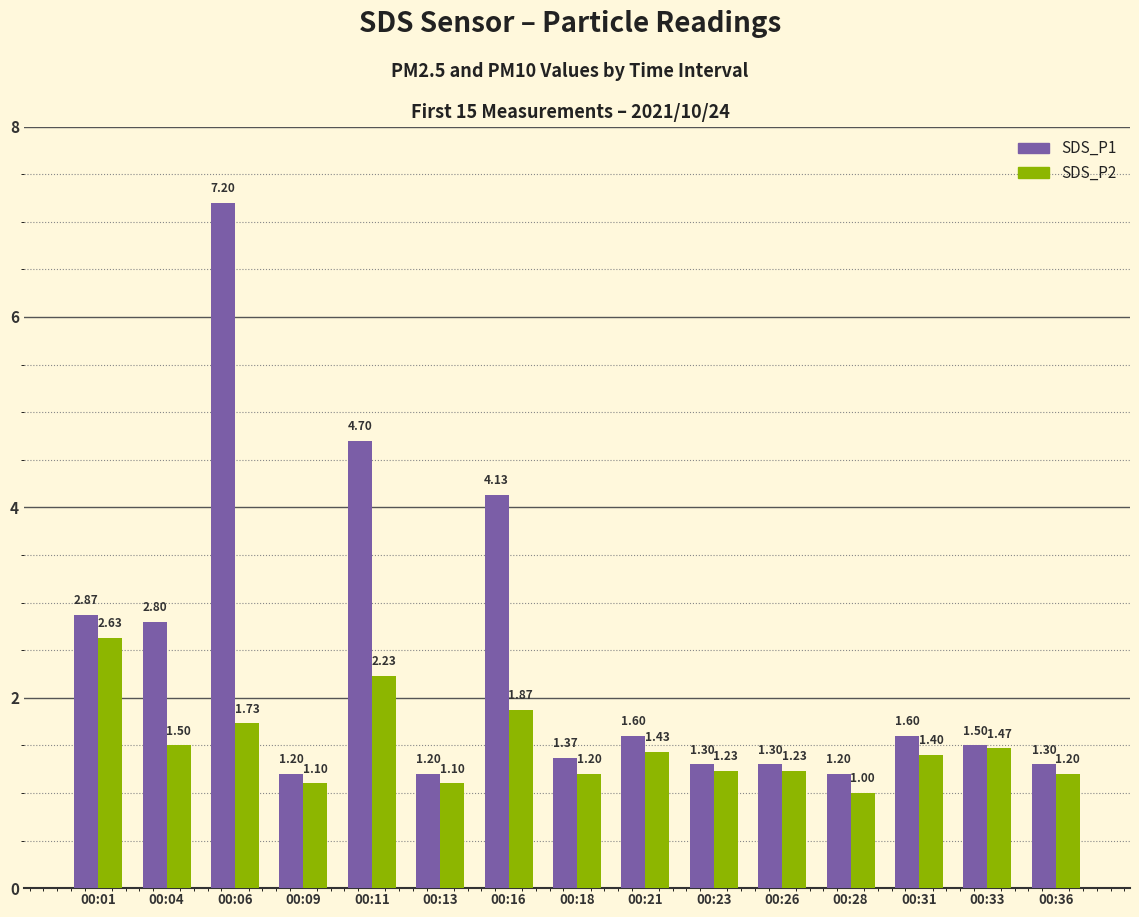

What is the minimum value shown in the chart?

1.0